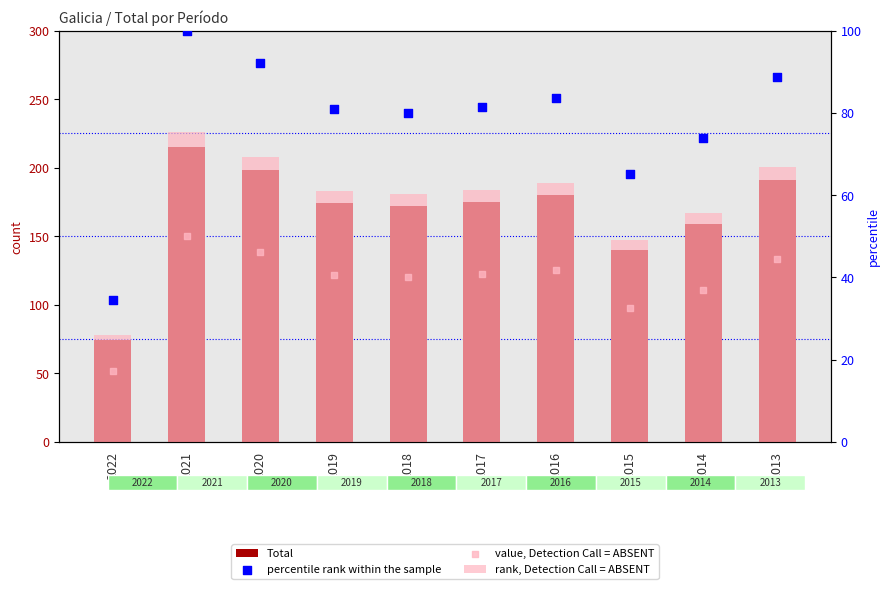

Is the value of percentile rank within the sample at 2020 greater than the value of Total at 2013?

No